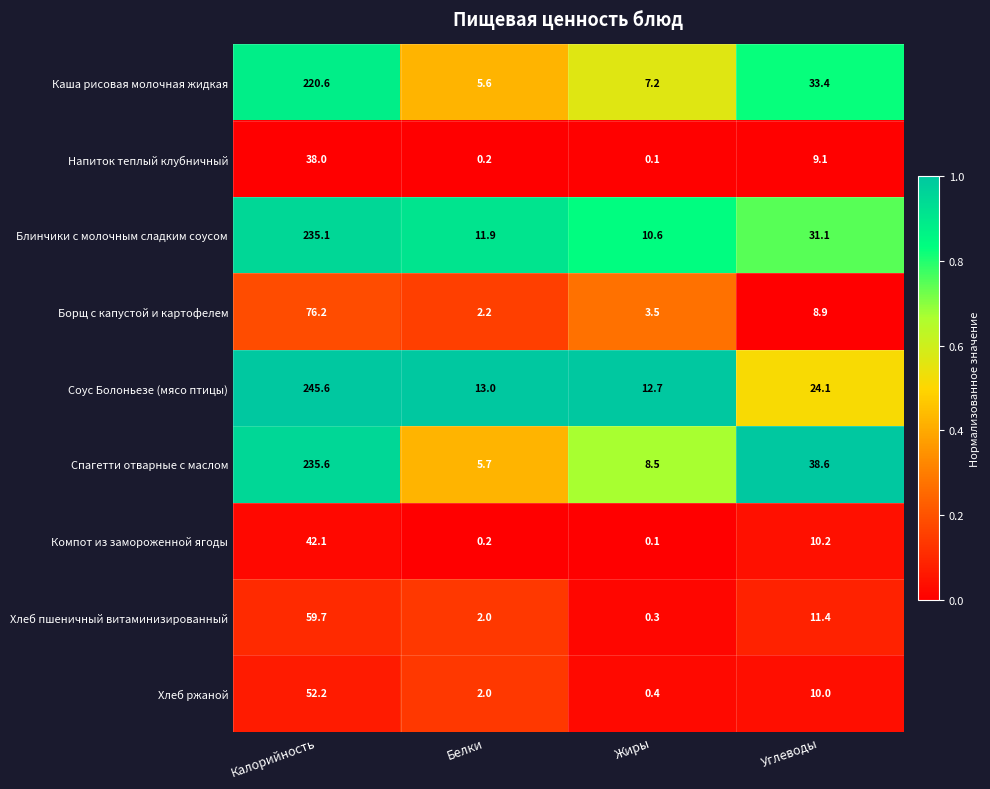

At which category is the sum across all series the highest?

Калорийность